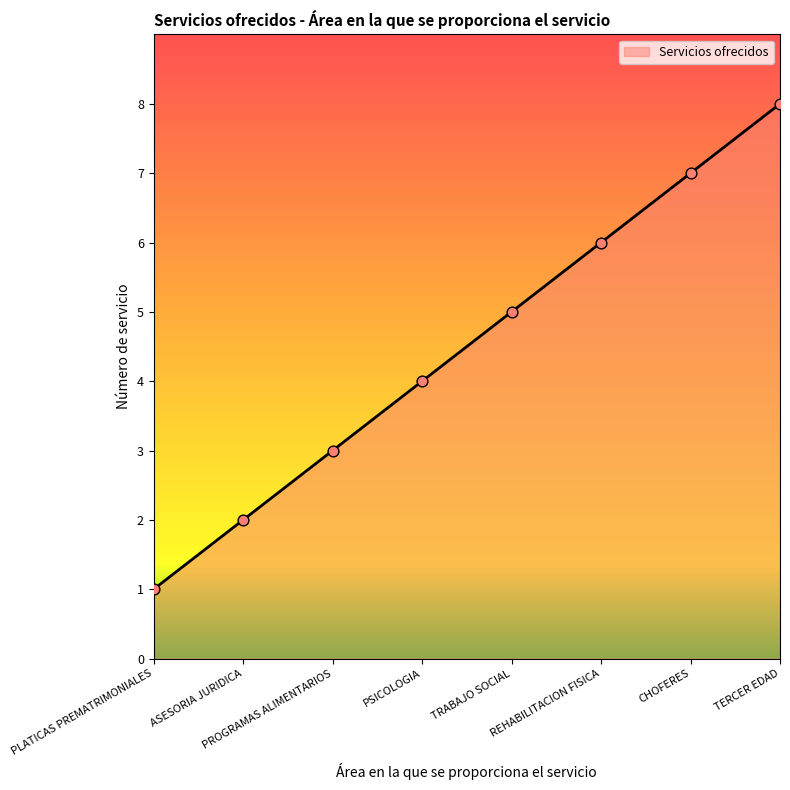

Approximately how many times larger is the value at TRABAJO SOCIAL compared to TERCER EDAD?

0.6